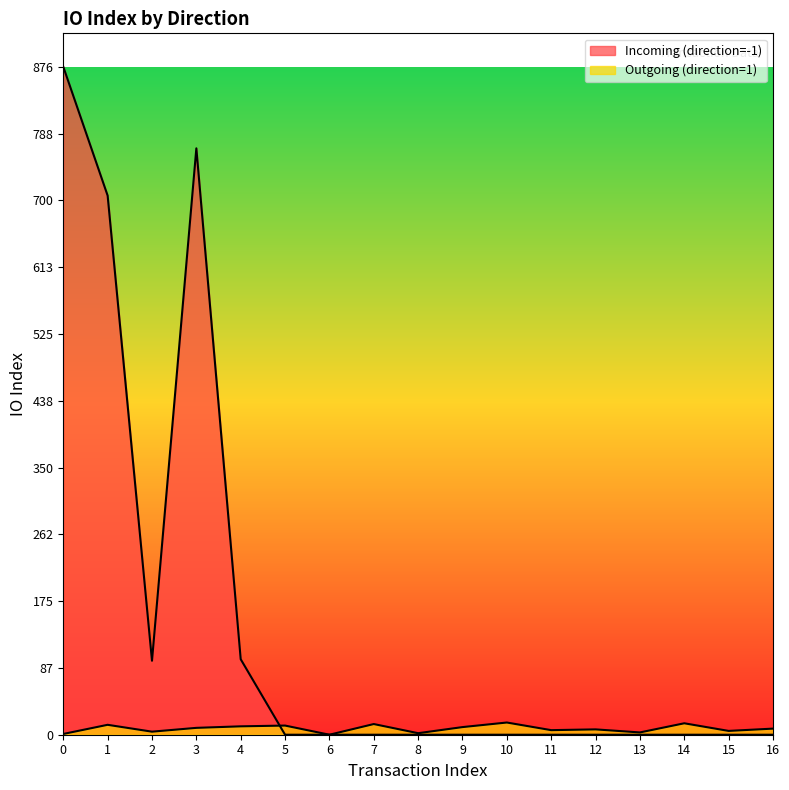

At which label is Incoming (direction=-1) closest to 438?

1